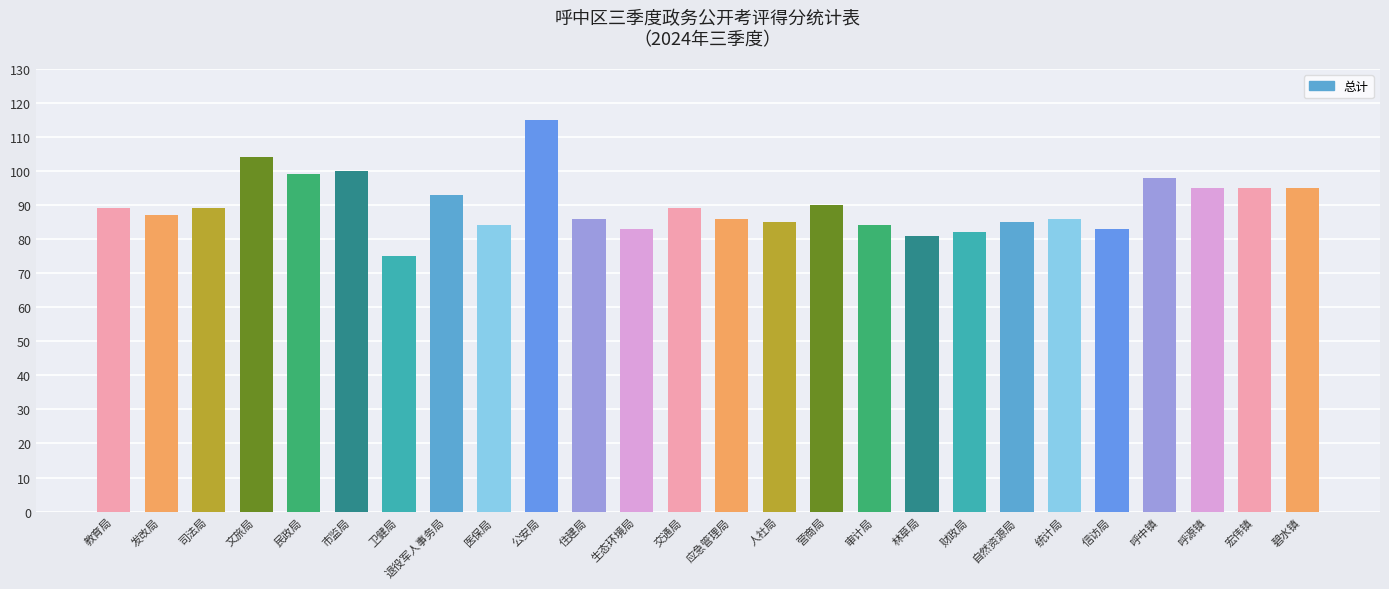

Count the number of data series in this chart.

1